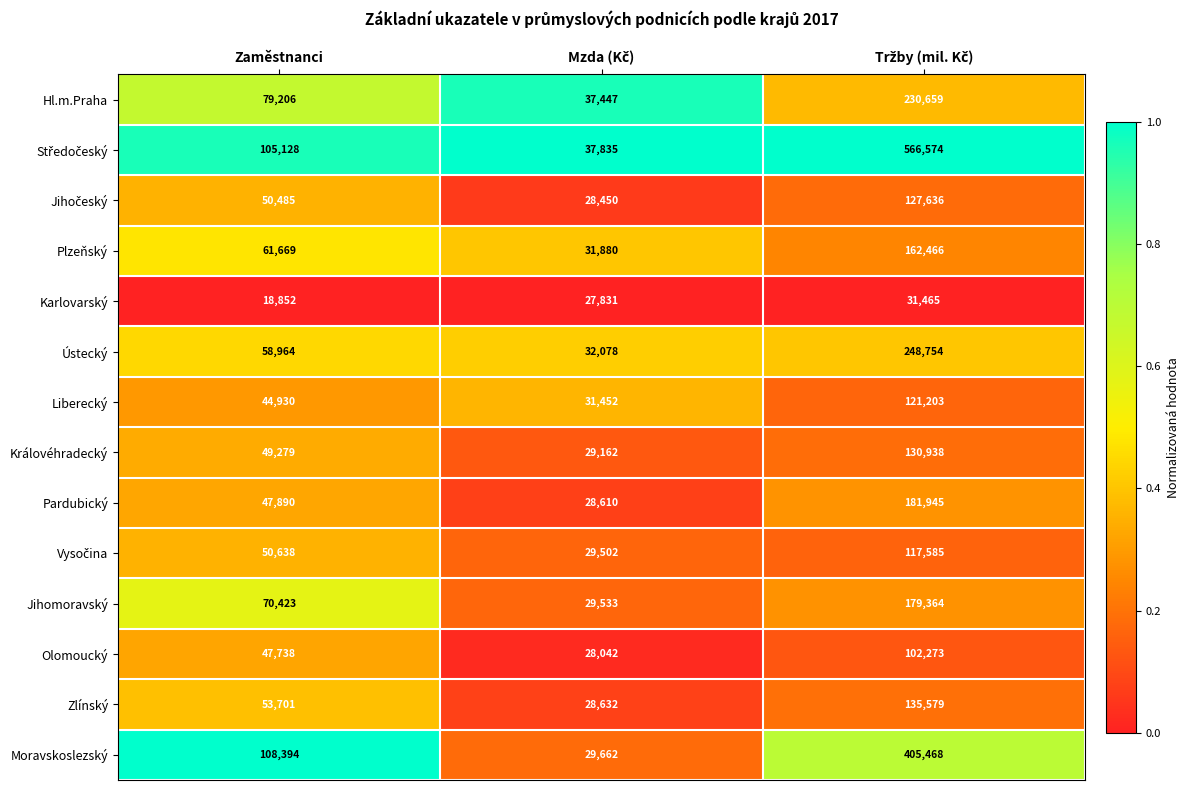

What is the difference between the maximum and second lowest values in the Olomoucký series?

54535